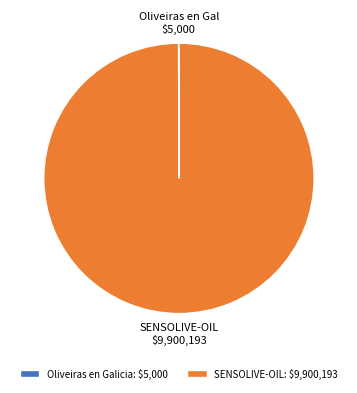

Is there any slice that represents more than half of the pie?

Yes